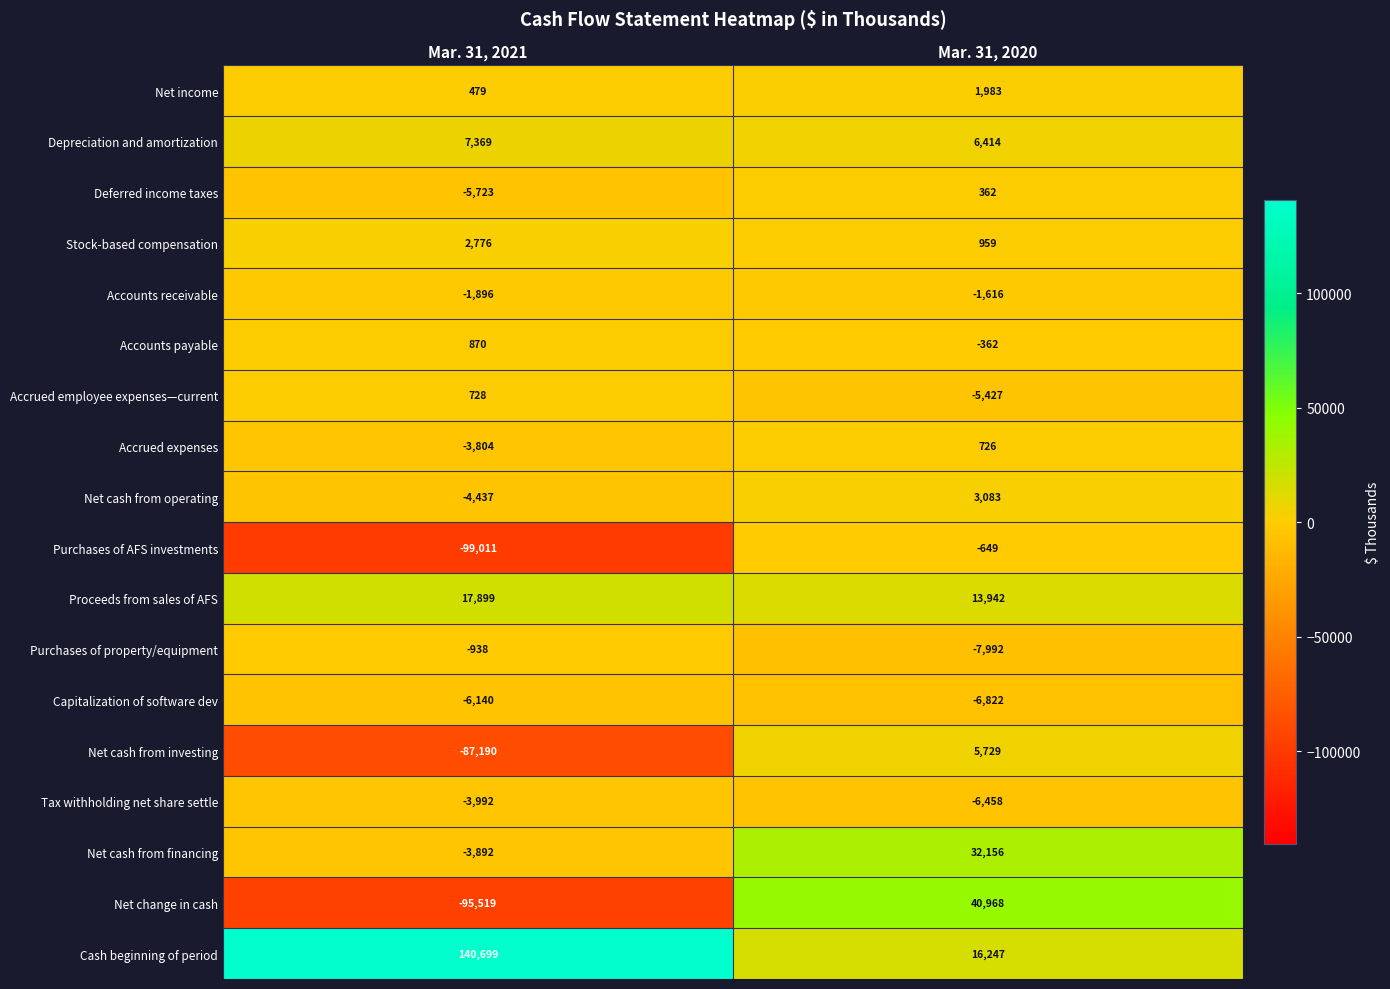

Rank the categories by Capitalization of software dev value from highest to lowest.

Mar. 31, 2021, Mar. 31, 2020